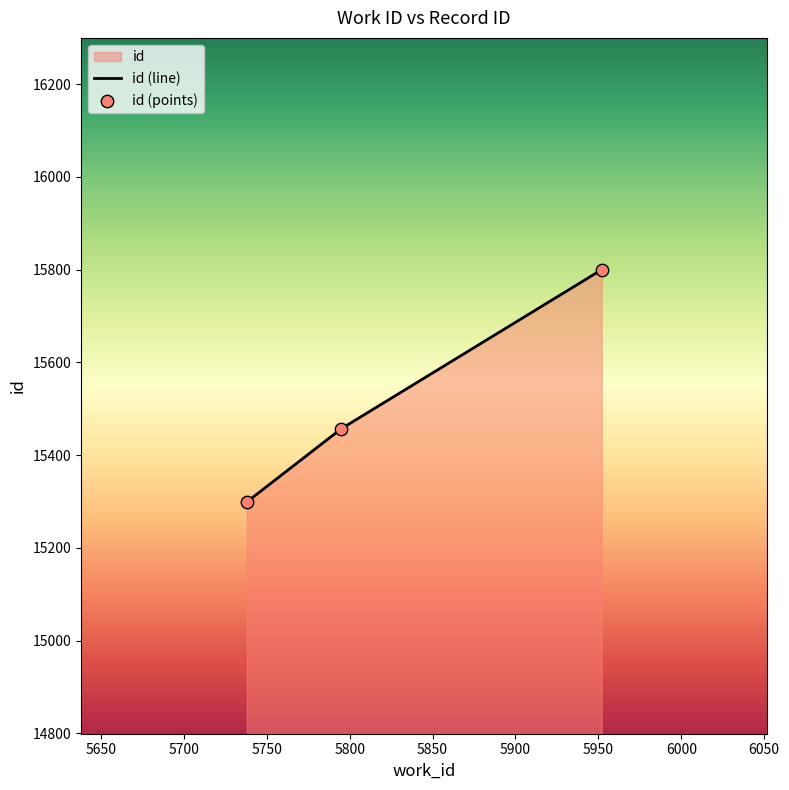

What is the change in value from 5738 to 5952?

+501